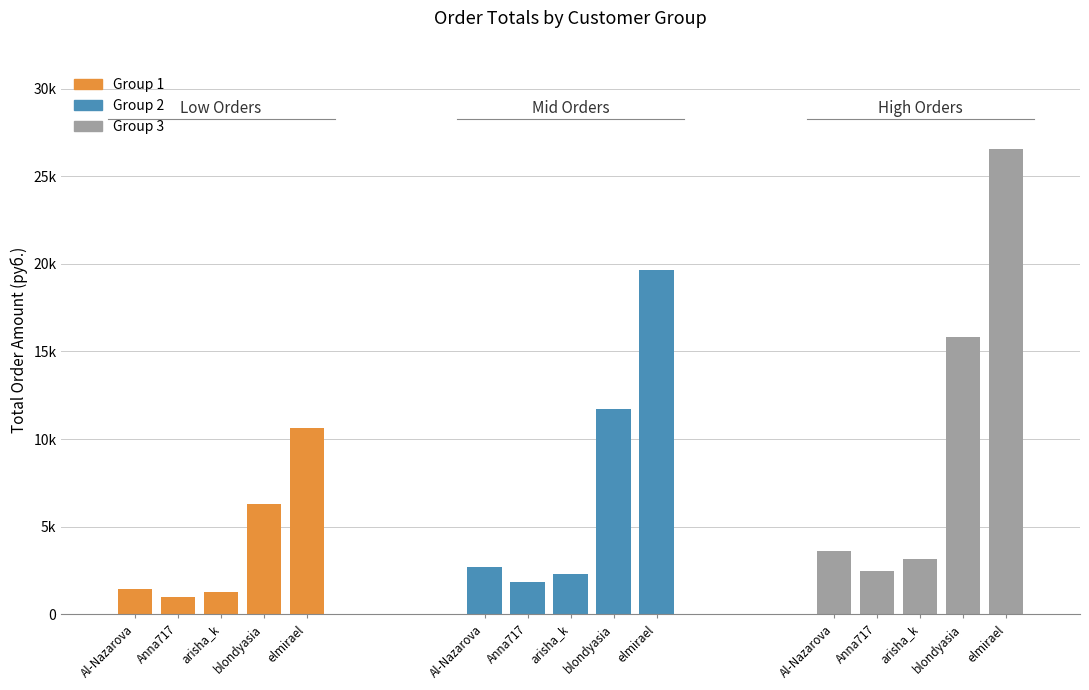

Reading left to right, what are all the values shown in this chart?

Group 1: 1449.5	990.0	1253.8	6321.7	10612.4
Group 2: 2681.7	1831.5	2319.4	11695.1	19632.8
Group 3: 3623.9	2475.0	3134.4	15804.2	26530.9